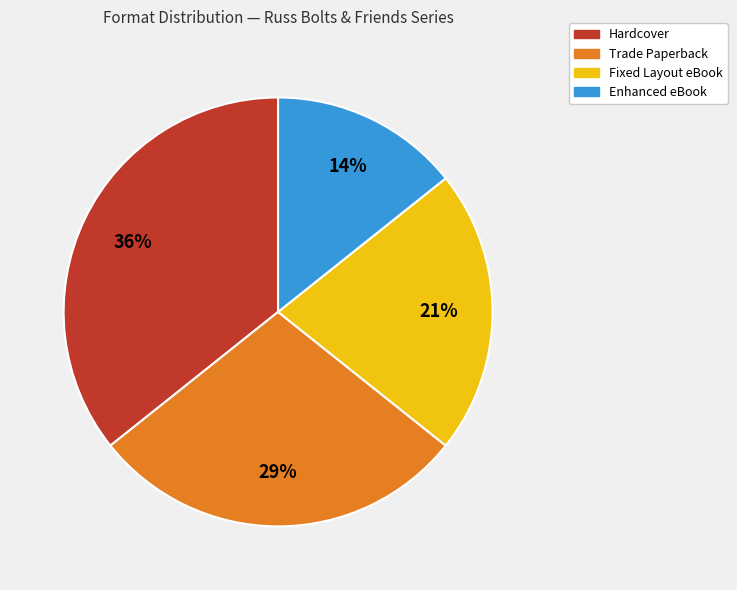

Is there a majority slice in this chart?

No